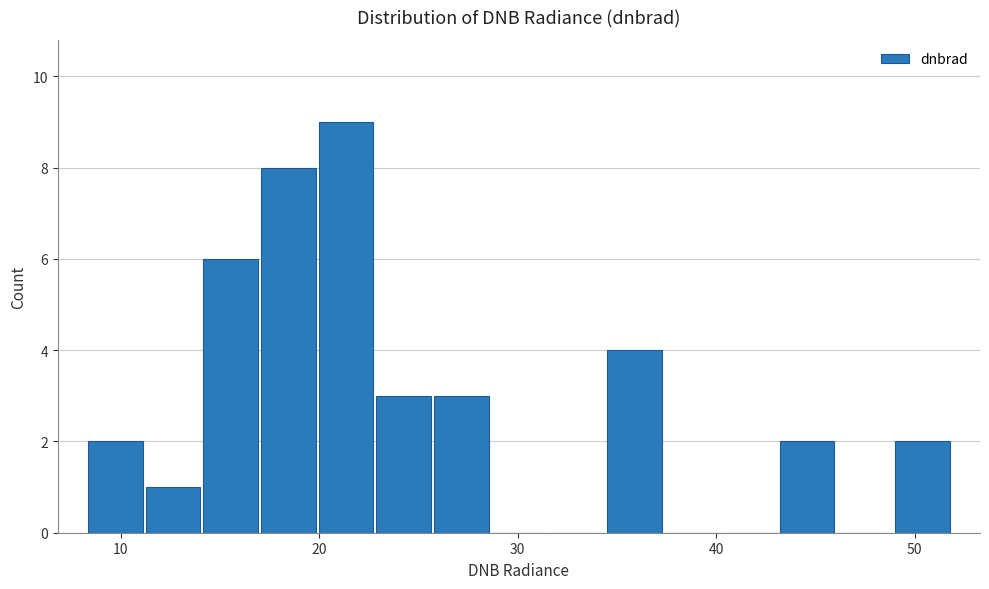

Around what value on the x-axis is the tallest bar? Give the approximate position of its centre, as read against the axis.

21